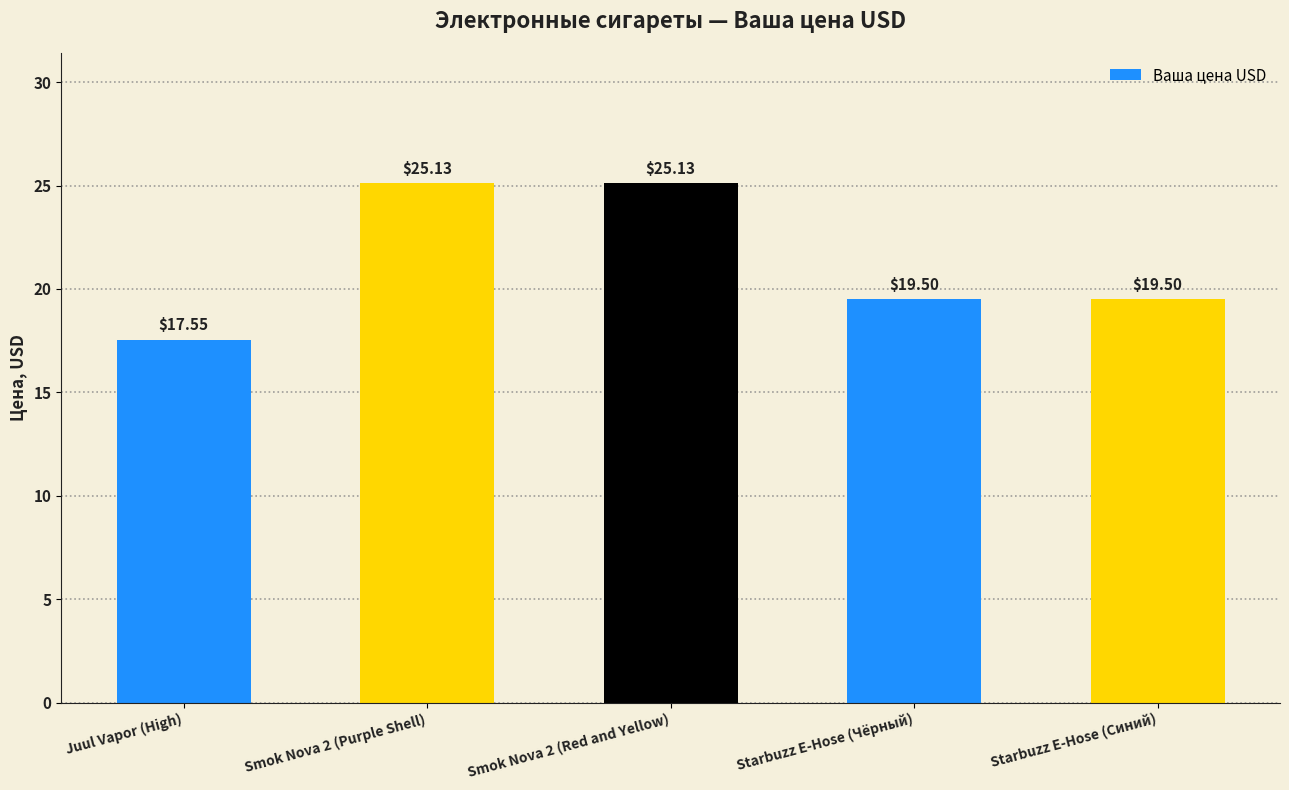

What is the average value?

21.4